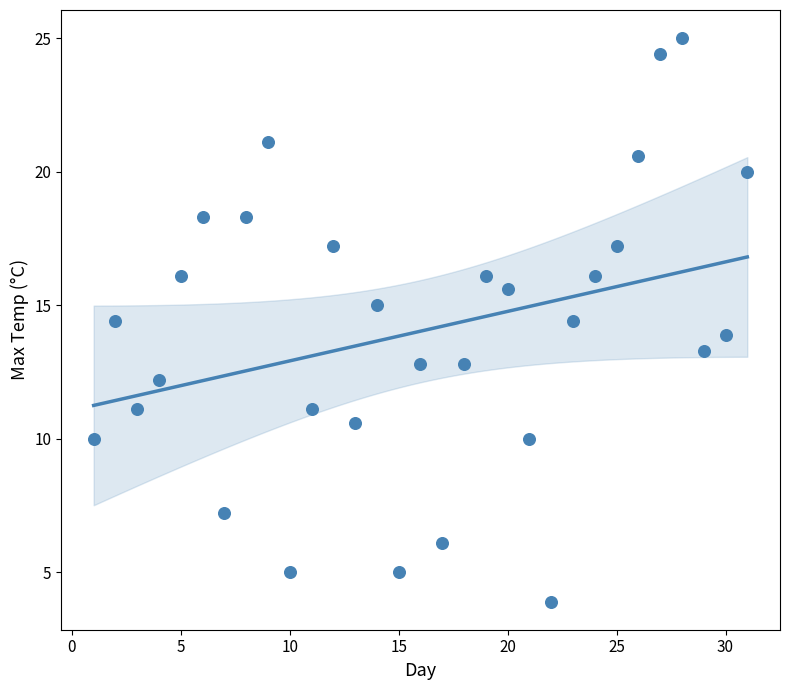

What is the range of X values (max minus min)?

30.0